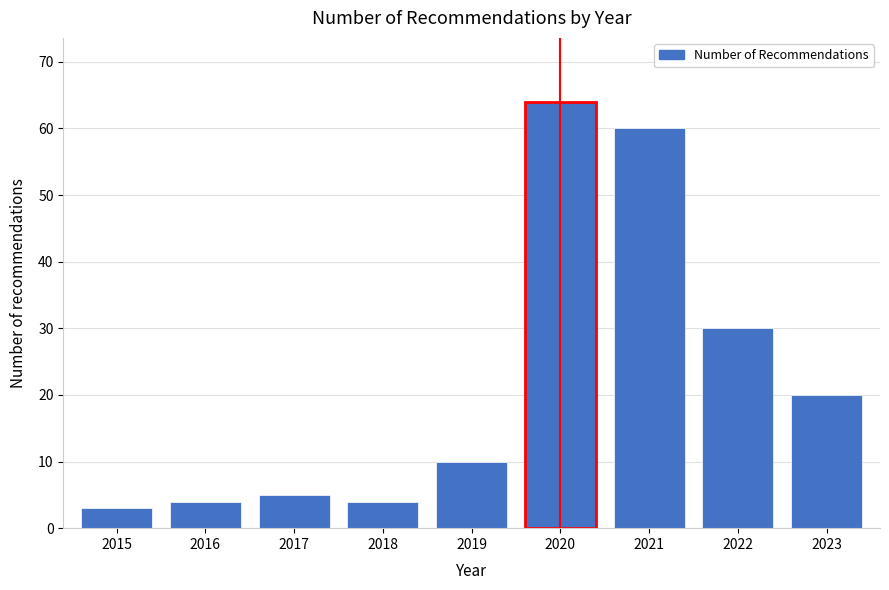

Reading left to right, what are all the values shown in this chart?

3	4	5	4	10	64	60	30	20